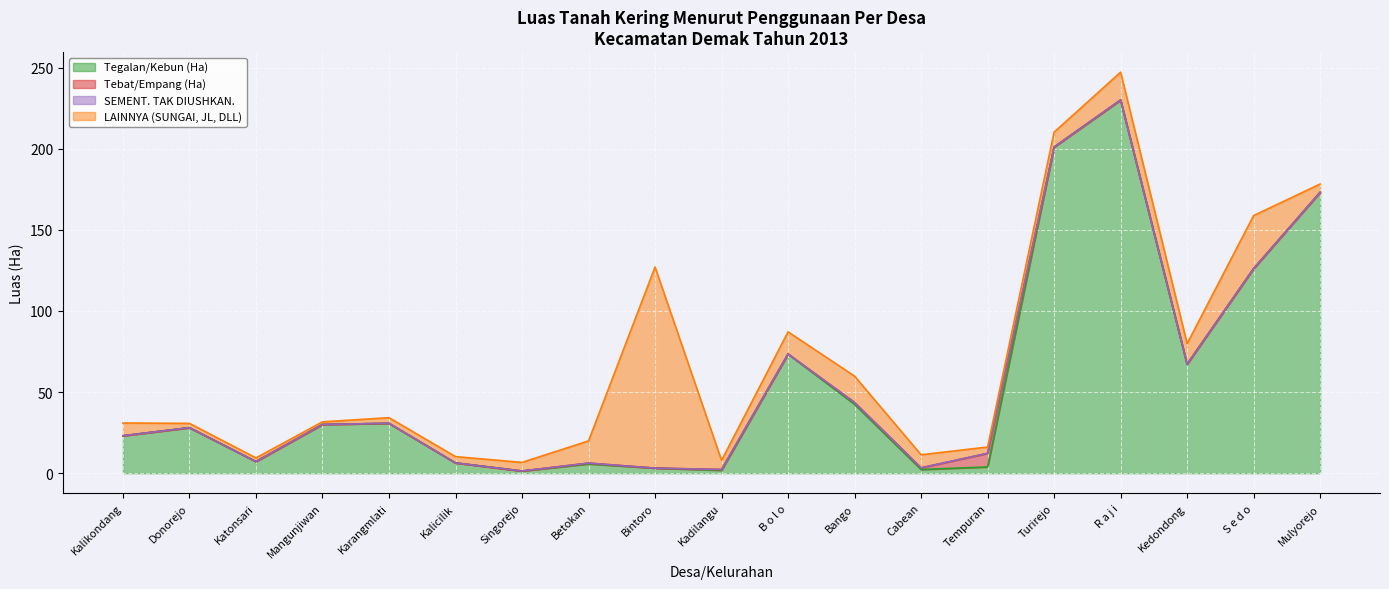

Which series has the widest spread of values?

Tegalan/Kebun (Ha)